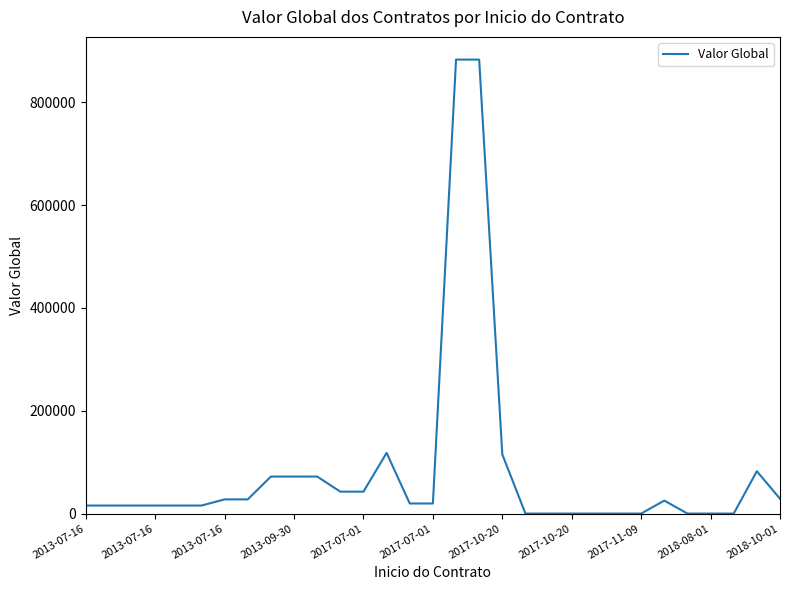

What is the greatest value displayed?

883305.0